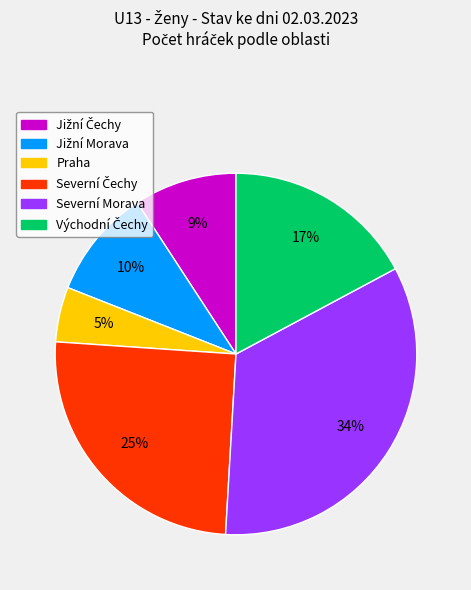

True or false: Severní Morava accounts for 21% of the total.

False